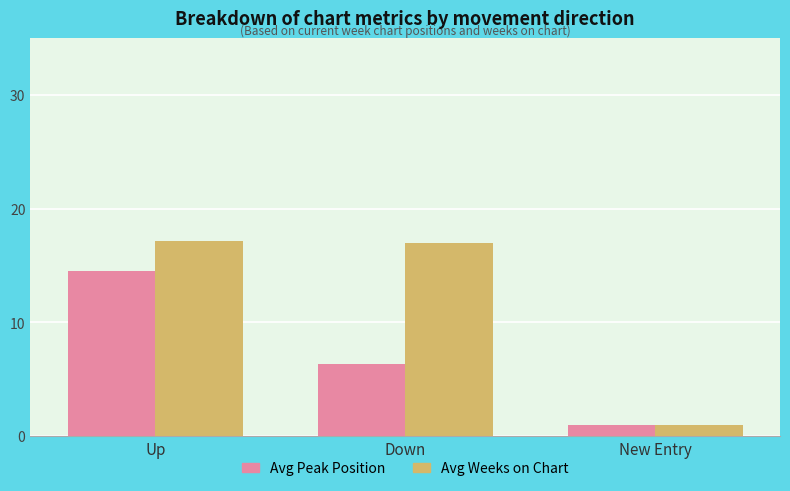

Which category has the lowest value across all series?

New Entry